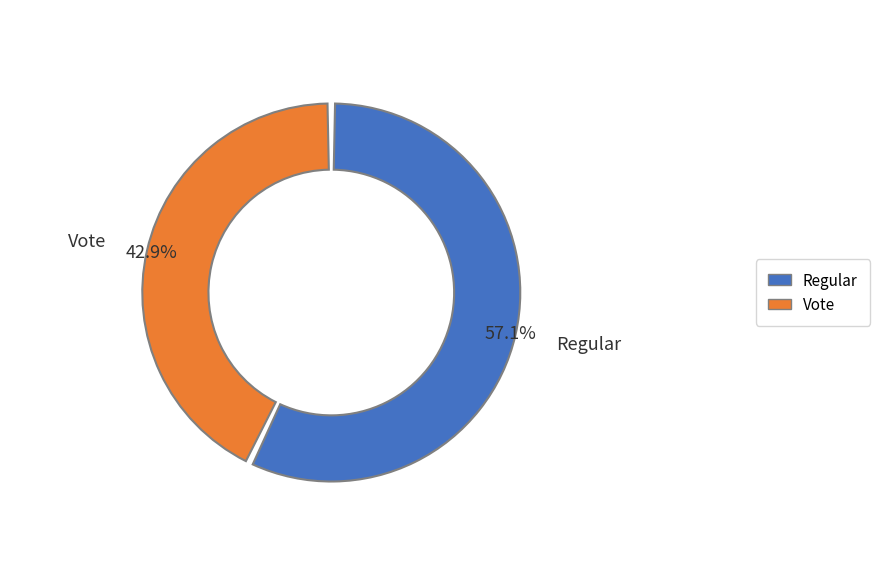

Does Regular account for over 50% of the chart?

Yes